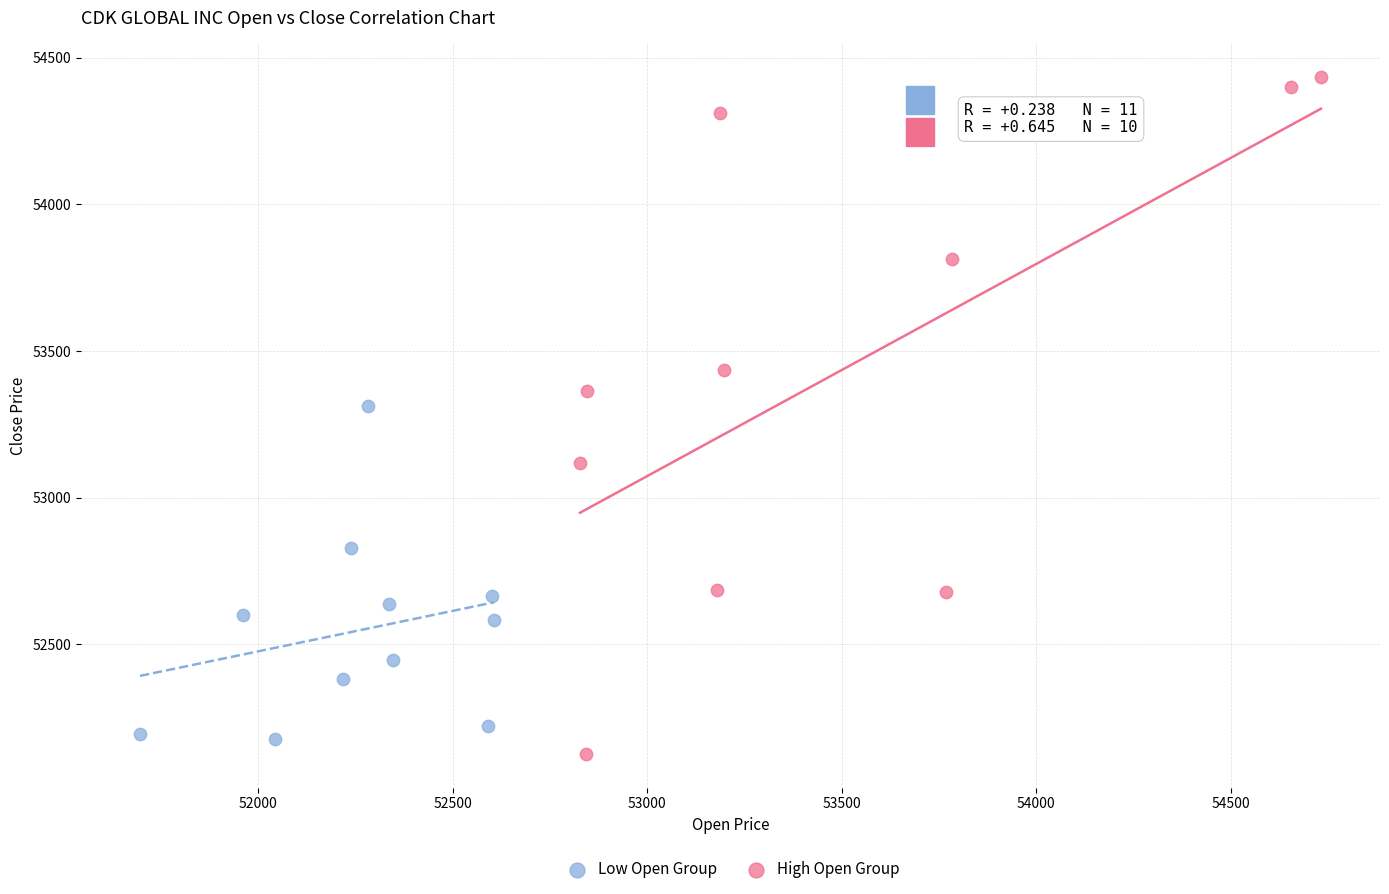

What are all the series names shown in the legend?

Low Open Group, High Open Group